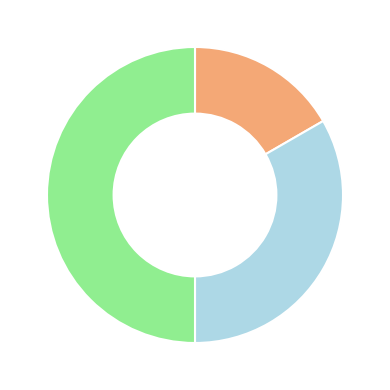

How many slices are in this pie chart?

3